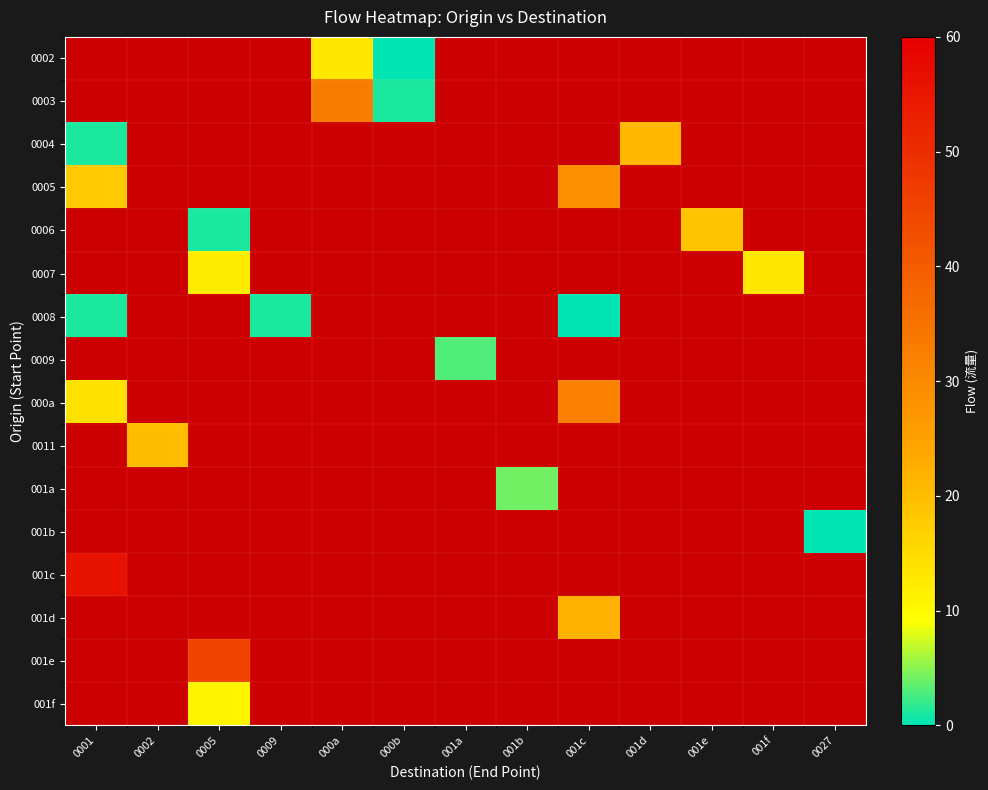

Count the number of categories in the chart.

13